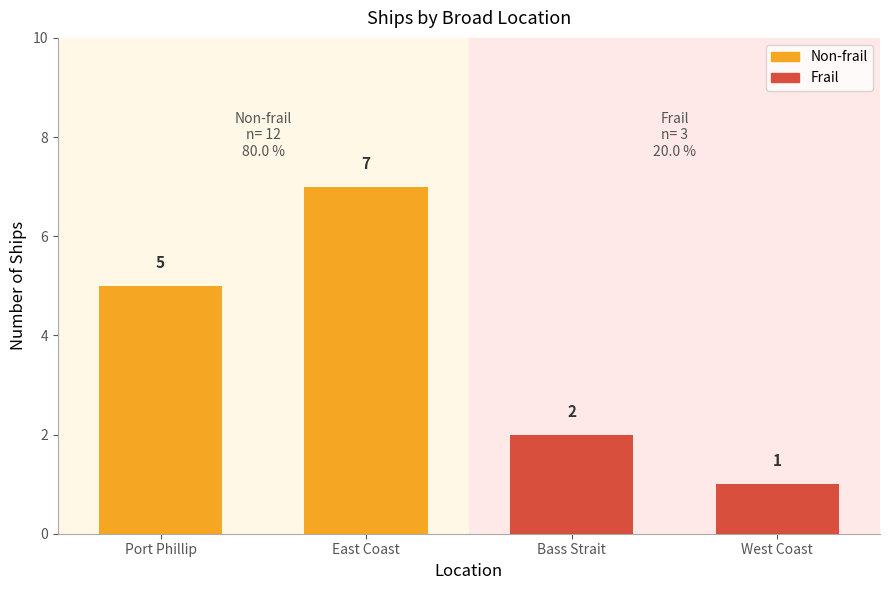

Rank the series at Port Phillip from lowest to highest value.

Frail, Non-frail